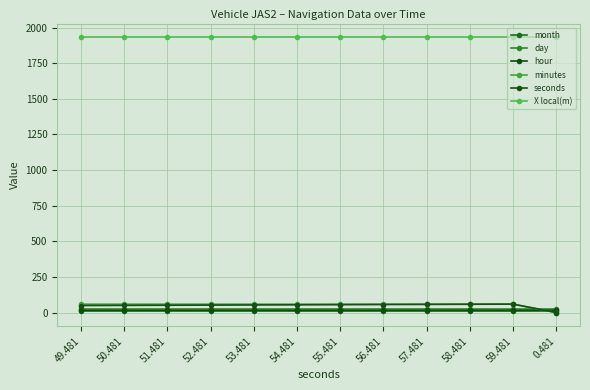

Reading right to left, list all the values displayed in this chart.

month: 0.481=8.0	59.481=8.0	58.481=8.0	57.481=8.0	56.481=8.0	55.481=8.0	54.481=8.0	53.481=8.0	52.481=8.0	51.481=8.0	50.481=8.0	49.481=8.0
day: 0.481=27.0	59.481=27.0	58.481=27.0	57.481=27.0	56.481=27.0	55.481=27.0	54.481=27.0	53.481=27.0	52.481=27.0	51.481=27.0	50.481=27.0	49.481=27.0
hour: 0.481=17.0	59.481=16.0	58.481=16.0	57.481=16.0	56.481=16.0	55.481=16.0	54.481=16.0	53.481=16.0	52.481=16.0	51.481=16.0	50.481=16.0	49.481=16.0
minutes: 0.481=0.0	59.481=59.0	58.481=59.0	57.481=59.0	56.481=59.0	55.481=59.0	54.481=59.0	53.481=59.0	52.481=59.0	51.481=59.0	50.481=59.0	49.481=59.0
seconds: 0.481=0.5	59.481=59.5	58.481=58.5	57.481=57.5	56.481=56.5	55.481=55.5	54.481=54.5	53.481=53.5	52.481=52.5	51.481=51.5	50.481=50.5	49.481=49.5
X local(m): 0.481=1931.4	59.481=1931.4	58.481=1931.4	57.481=1931.4	56.481=1931.4	55.481=1931.4	54.481=1931.4	53.481=1931.4	52.481=1931.4	51.481=1931.4	50.481=1931.4	49.481=1931.4